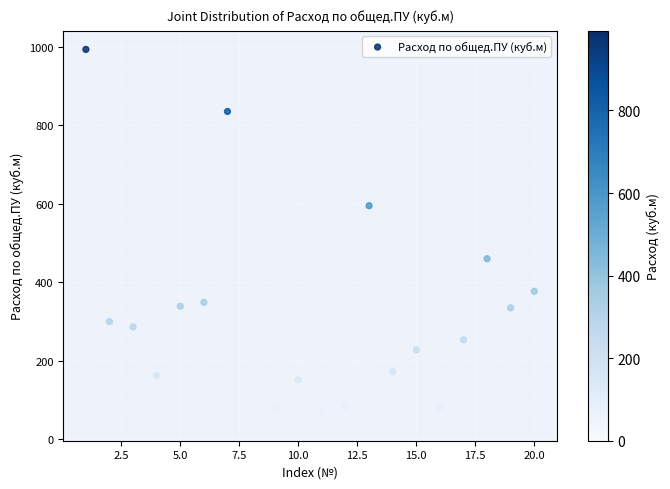

What is the range of Y values (max minus min)?

949.0